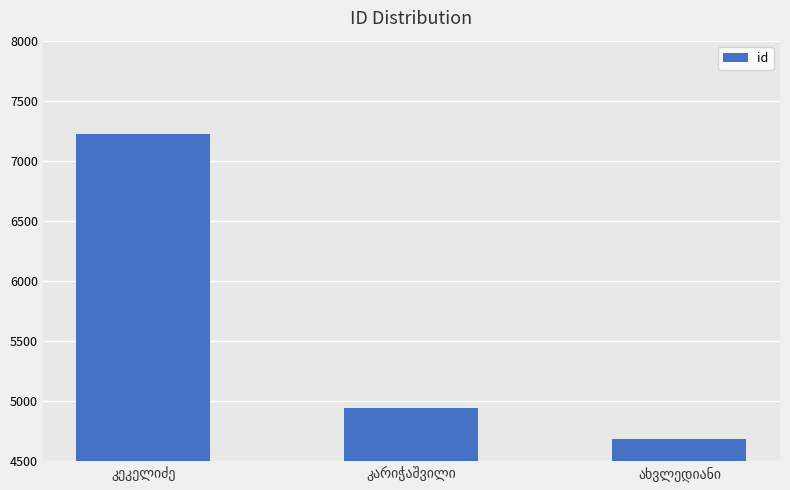

What is the greatest value displayed?

7221